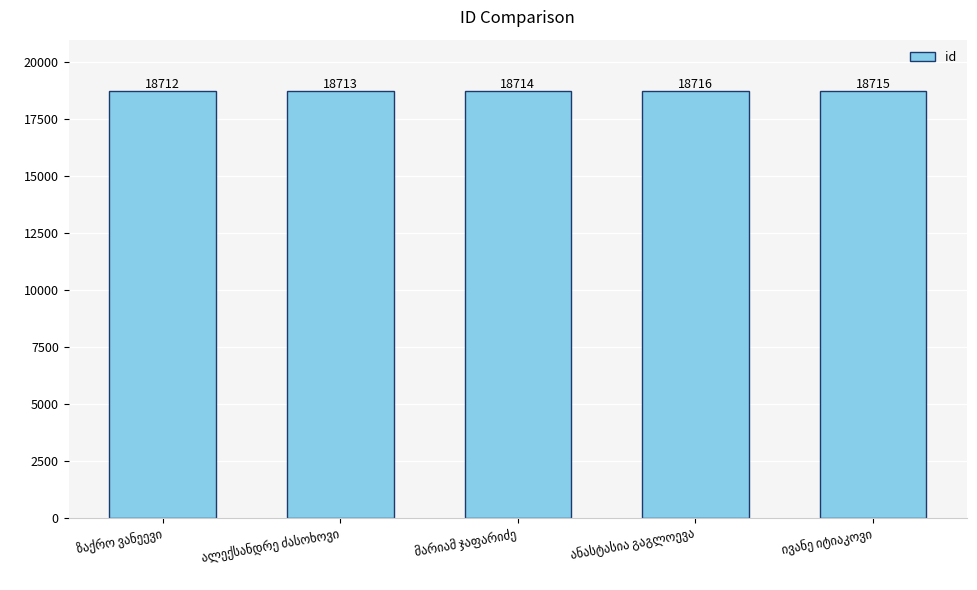

How many bars are there in total?

5